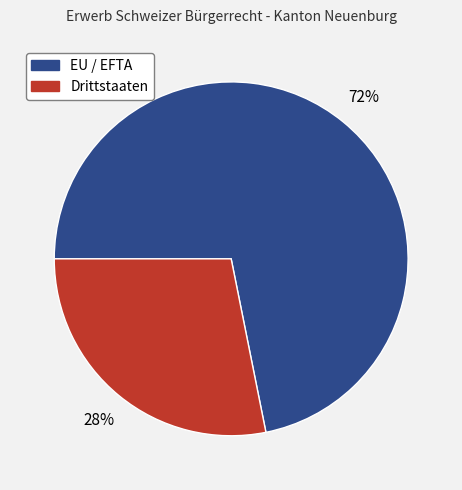

Rank the categories by value from highest to lowest.

EU / EFTA, Drittstaaten